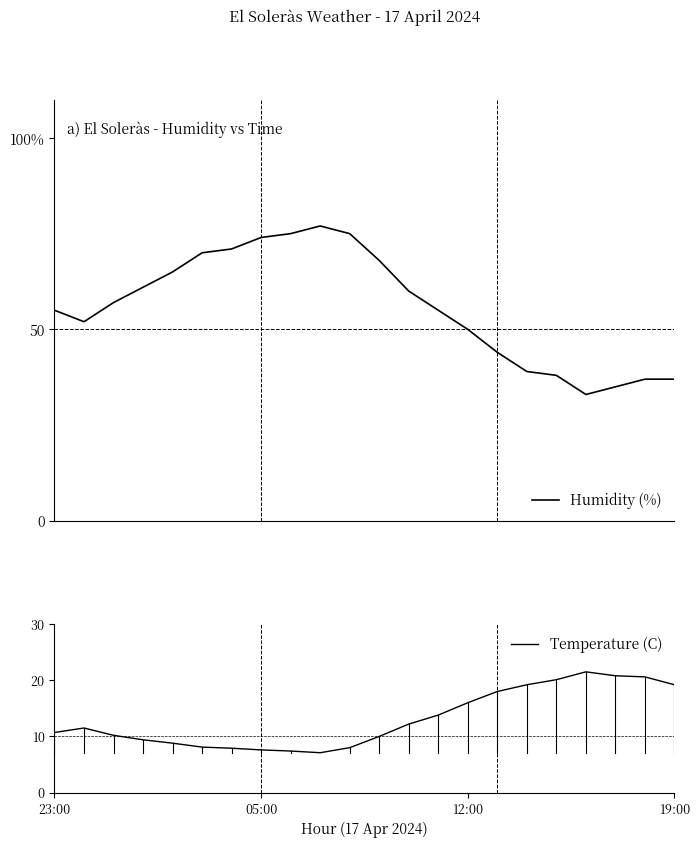

True or false: Humidity (%) and Temperature (C) cross at least once.

False